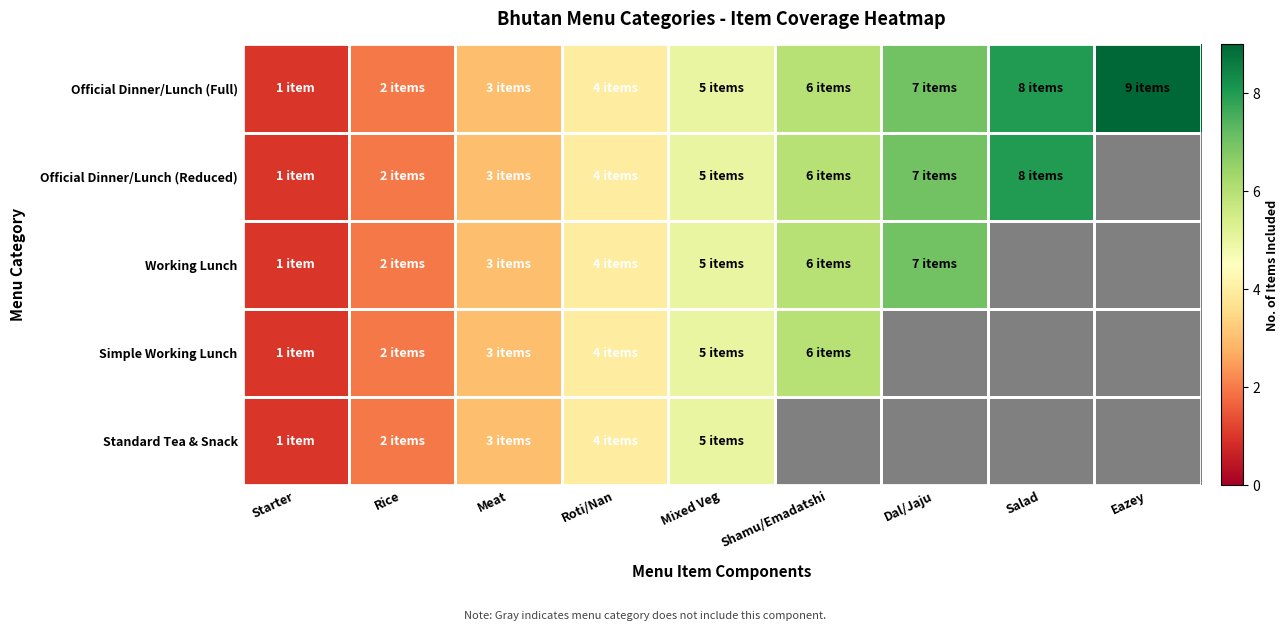

The Simple Working Lunch series shows 1.3 at Meat. True or false?

False